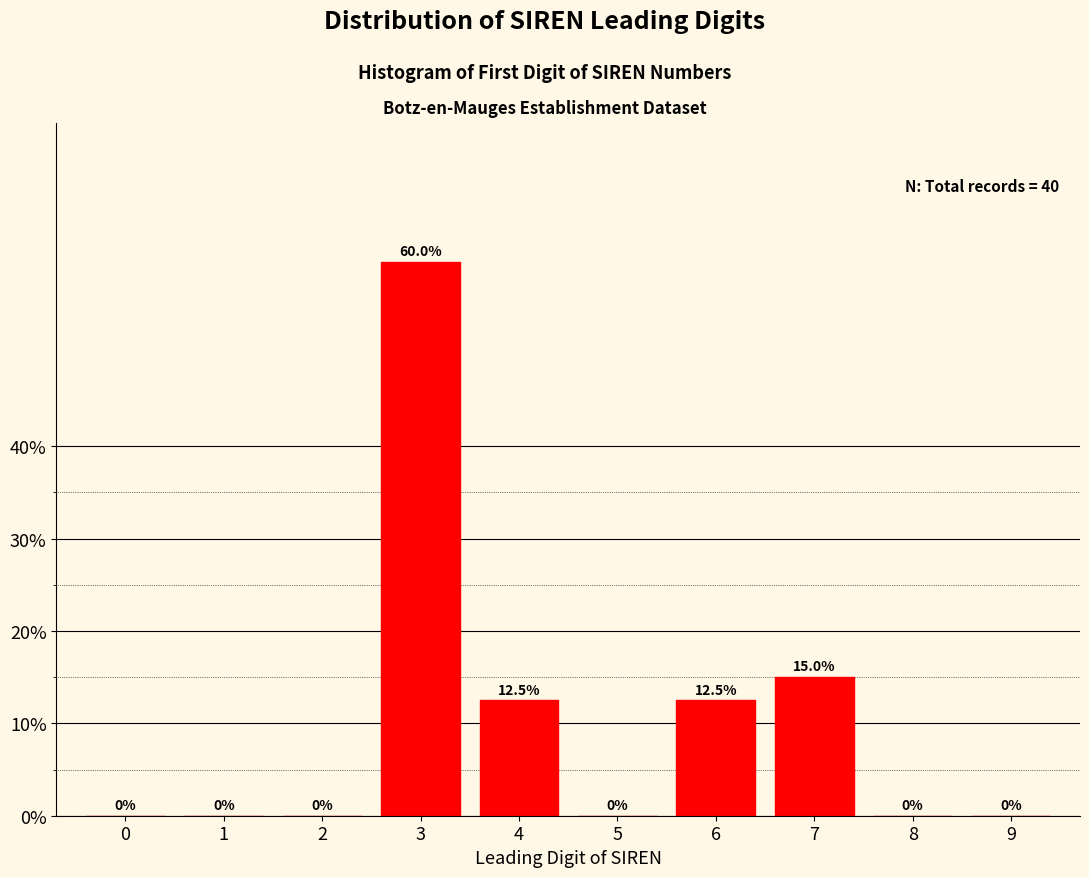

Reading right to left, extract all data points from this chart.

9=0.0	8=0.0	7=15.0	6=12.5	5=0.0	4=12.5	3=60.0	2=0.0	1=0.0	0=0.0